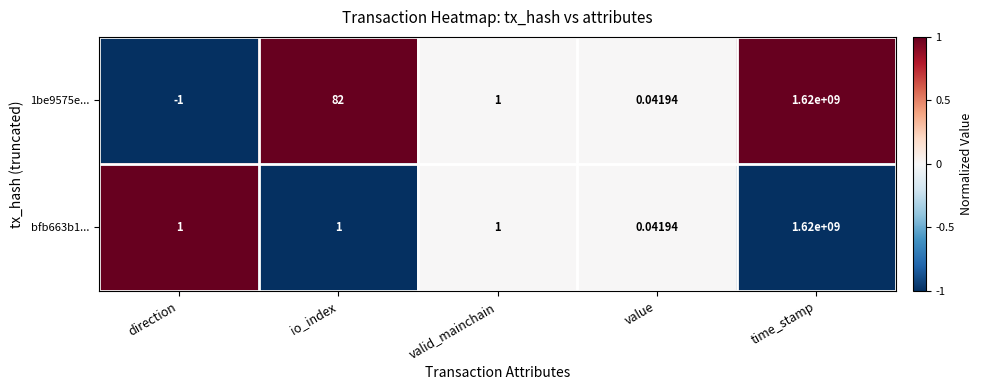

At which category does the chart reach its minimum across all series?

direction